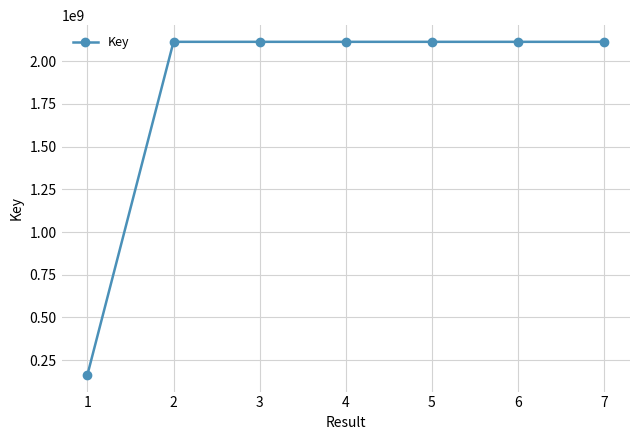

What is the value of the 6th point from the left?

2113096161